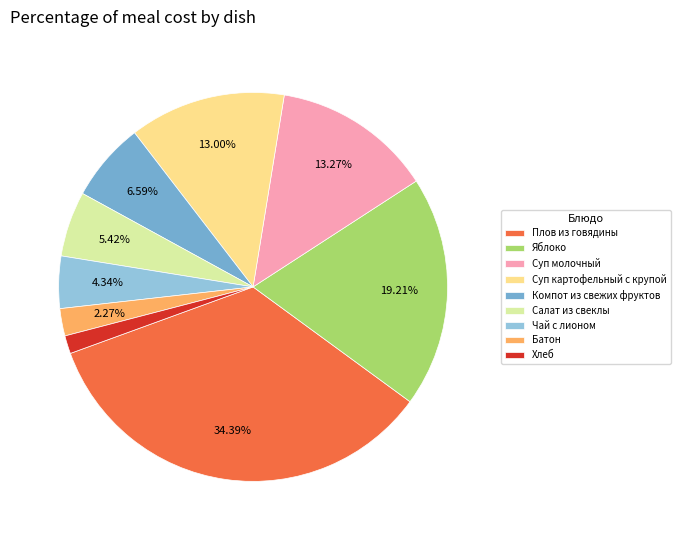

Which category has the smallest portion of the pie?

Хлеб